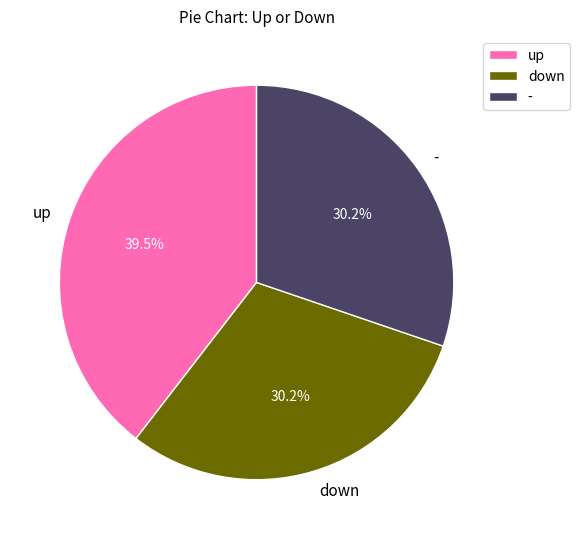

Which slice is the largest?

up